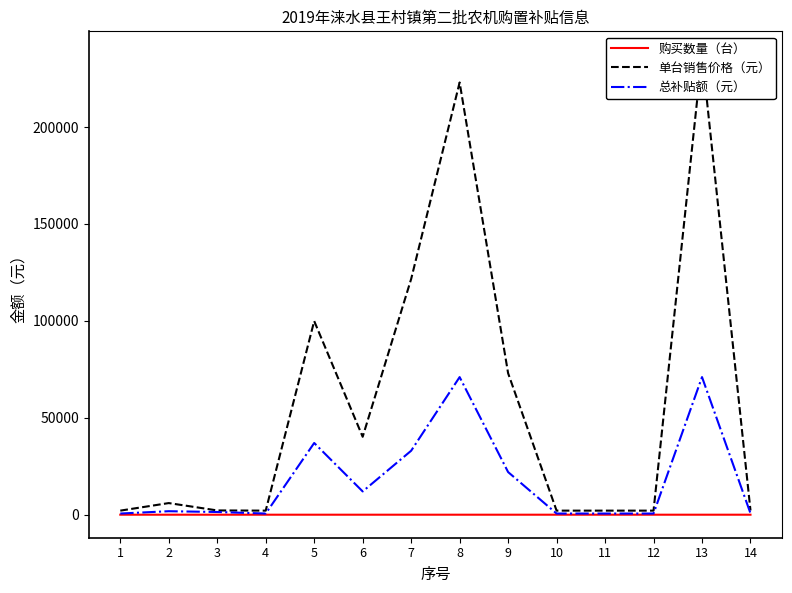

What is the value of the 购买数量（台） point at the 1st from the left?

1